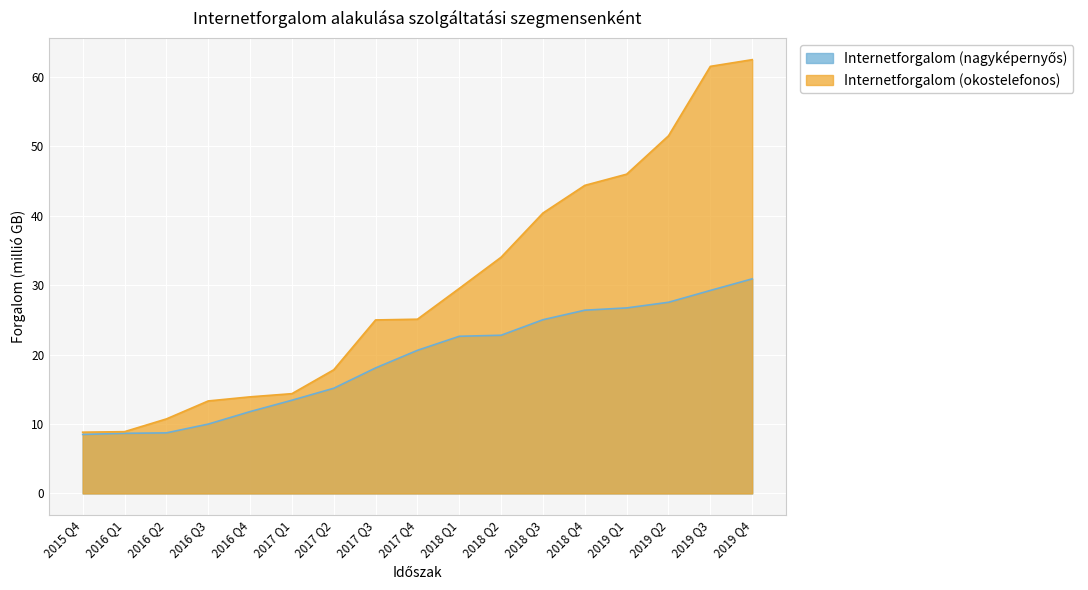

True or false: Internetforgalom (okostelefonos) and Internetforgalom (nagyképernyős) cross at least once.

False